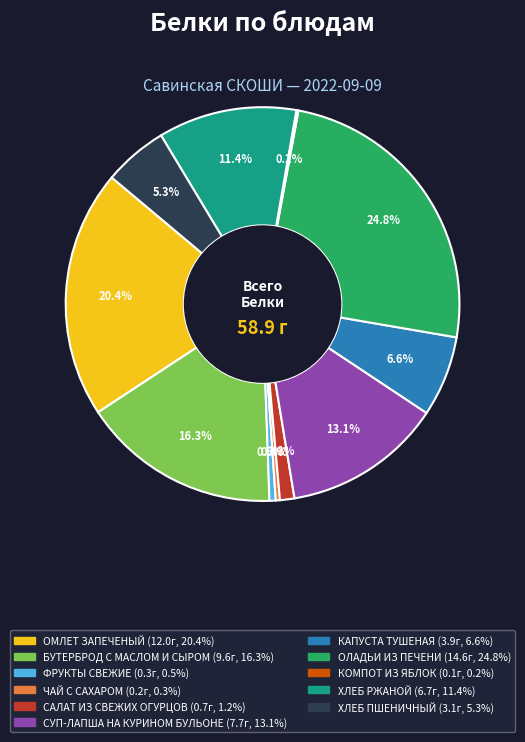

To the nearest percent, what percentage of the pie is ХЛЕБ РЖАНОЙ?

11%